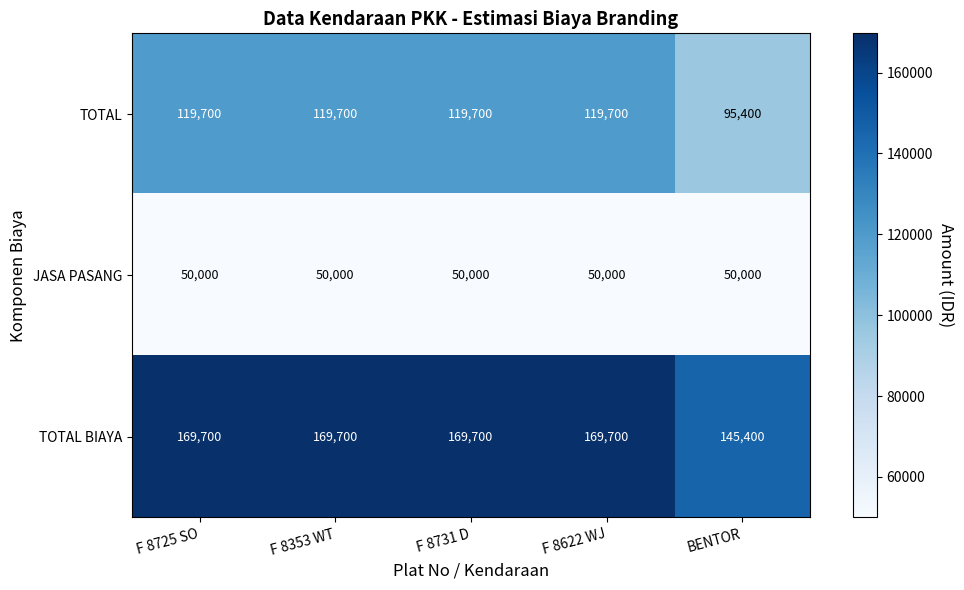

Reading left to right, extract all data points from this chart.

TOTAL: F 8725 SO=119700	F 8353 WT=119700	F 8731 D=119700	F 8622 WJ=119700	BENTOR=95400
JASA PASANG: F 8725 SO=50000	F 8353 WT=50000	F 8731 D=50000	F 8622 WJ=50000	BENTOR=50000
TOTAL BIAYA: F 8725 SO=169700	F 8353 WT=169700	F 8731 D=169700	F 8622 WJ=169700	BENTOR=145400